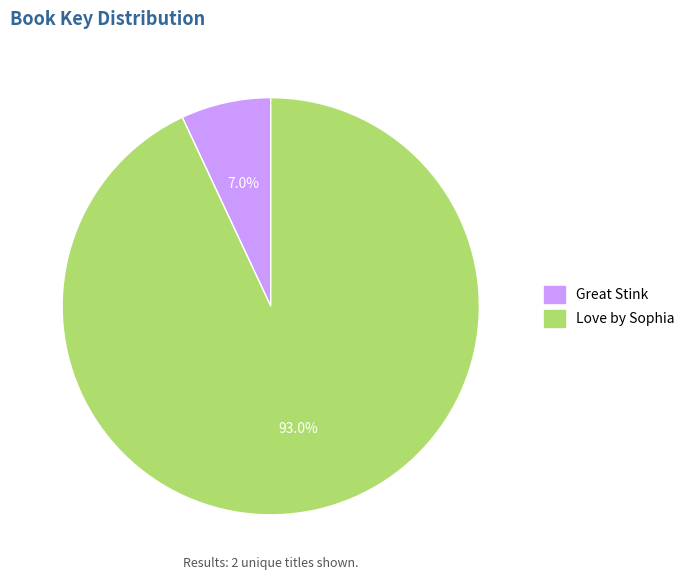

What is the majority slice?

Love by Sophia